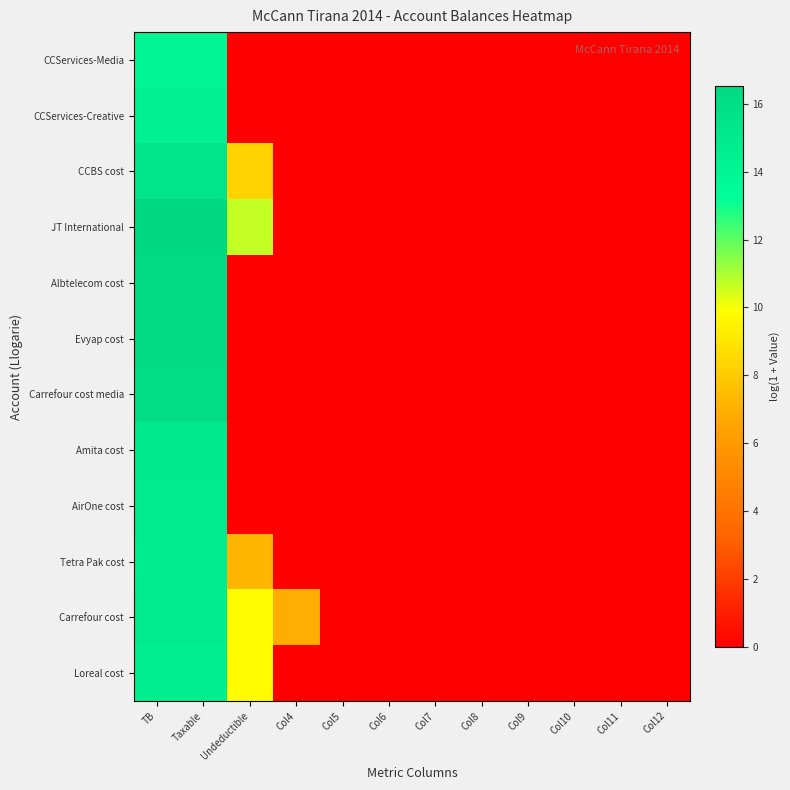

List the series in order of their peak value, lowest first.

CCServices-Media, CCServices-Creative, Loreal cost, Tetra Pak cost, AirOne cost, Carrefour cost, Amita cost, CCBS cost, Carrefour cost media, Evyap cost, Albtelecom cost, JT International